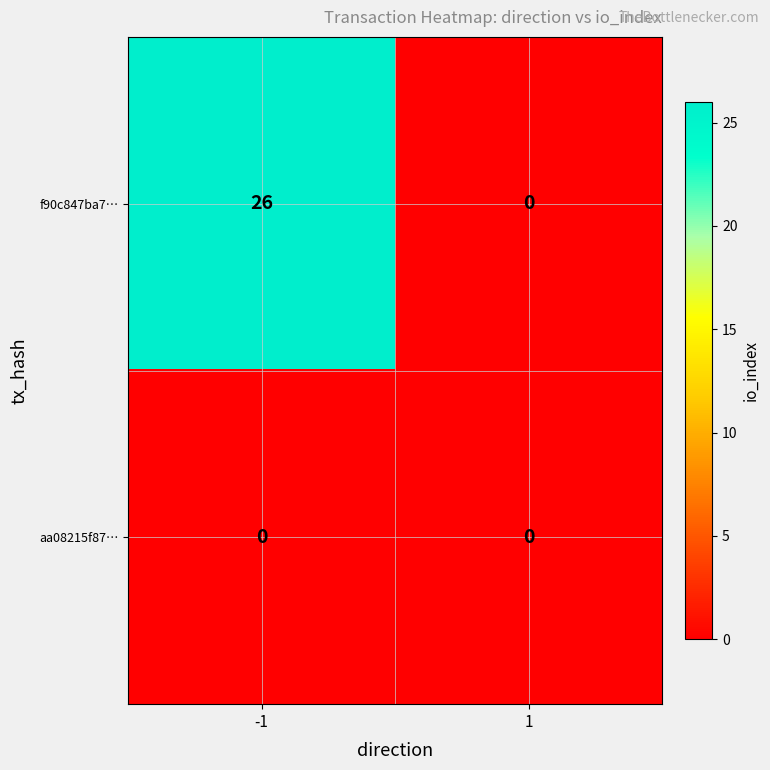

Which category has the highest value across all series?

-1